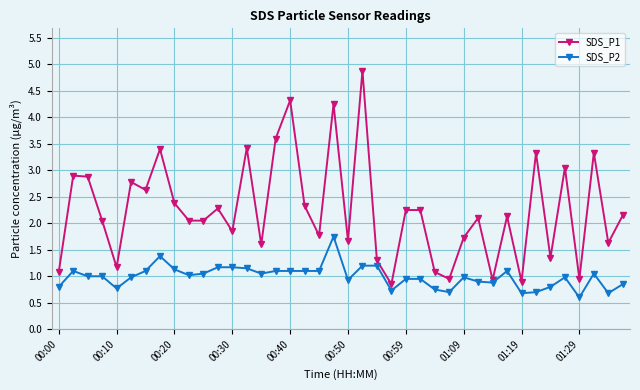

What is the sum of all SDS_P2 values?

39.6